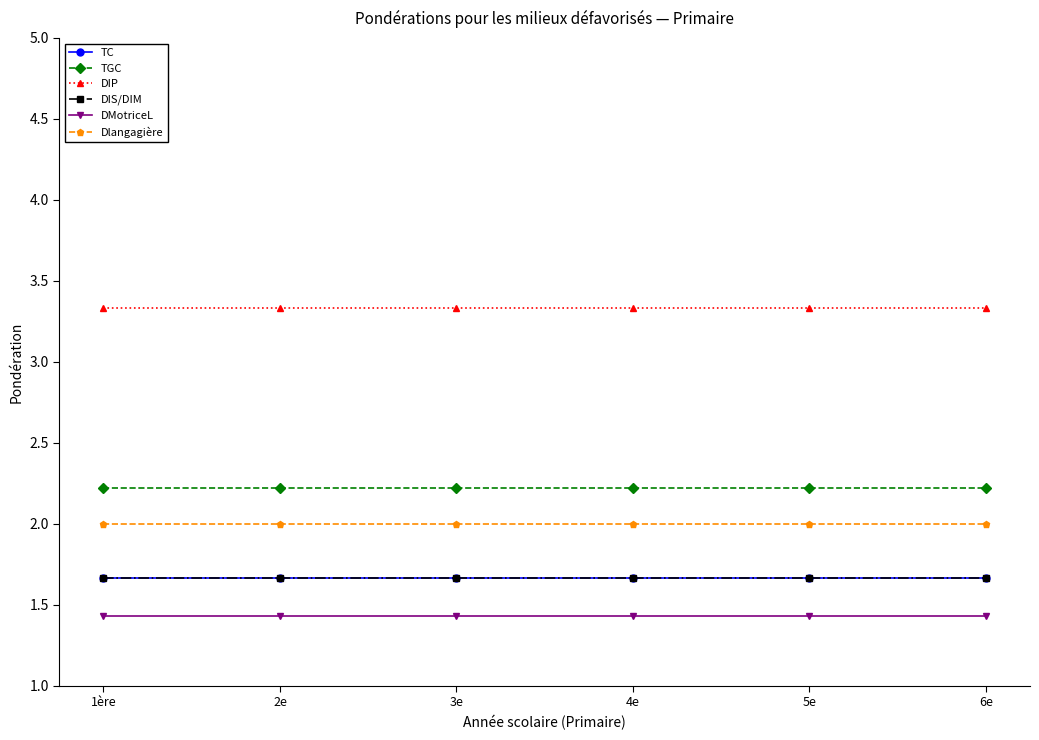

The DIS/DIM series shows 2.7 at 4e. True or false?

False